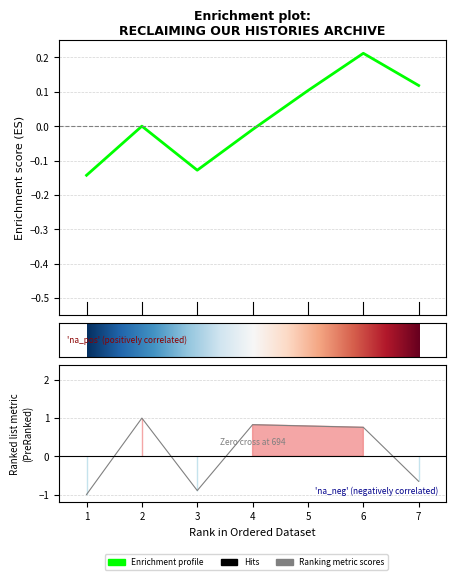

Is this an area chart (filled region under the line)?

No